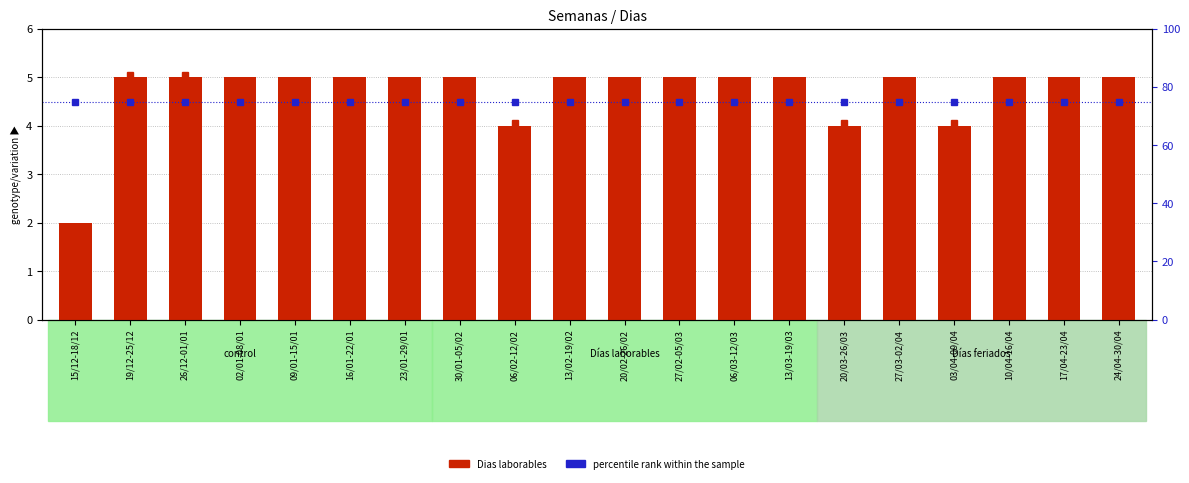

Reading left to right, what are all the values shown in this chart?

Dias laborables: 2	5	5	5	5	5	5	5	4	5	5	5	5	5	4	5	4	5	5	5
percentile rank within the sample: 75	75	75	75	75	75	75	75	75	75	75	75	75	75	75	75	75	75	75	75